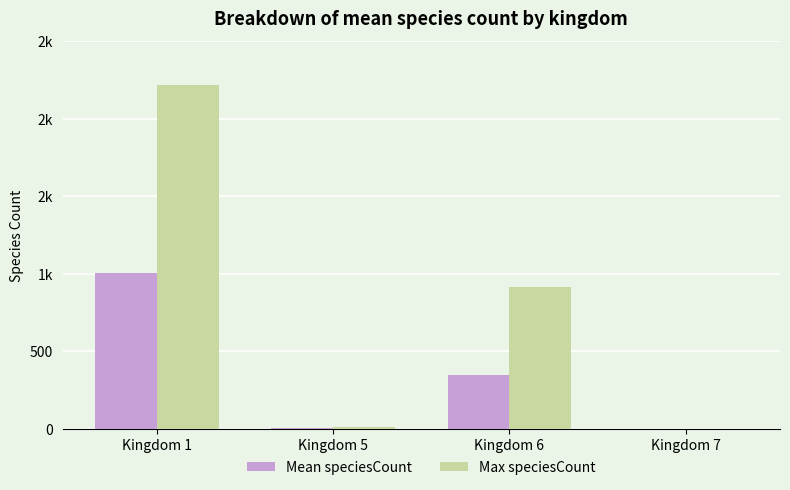

What is the sum of the Mean speciesCount values at Kingdom 5 and Kingdom 6?

348.5